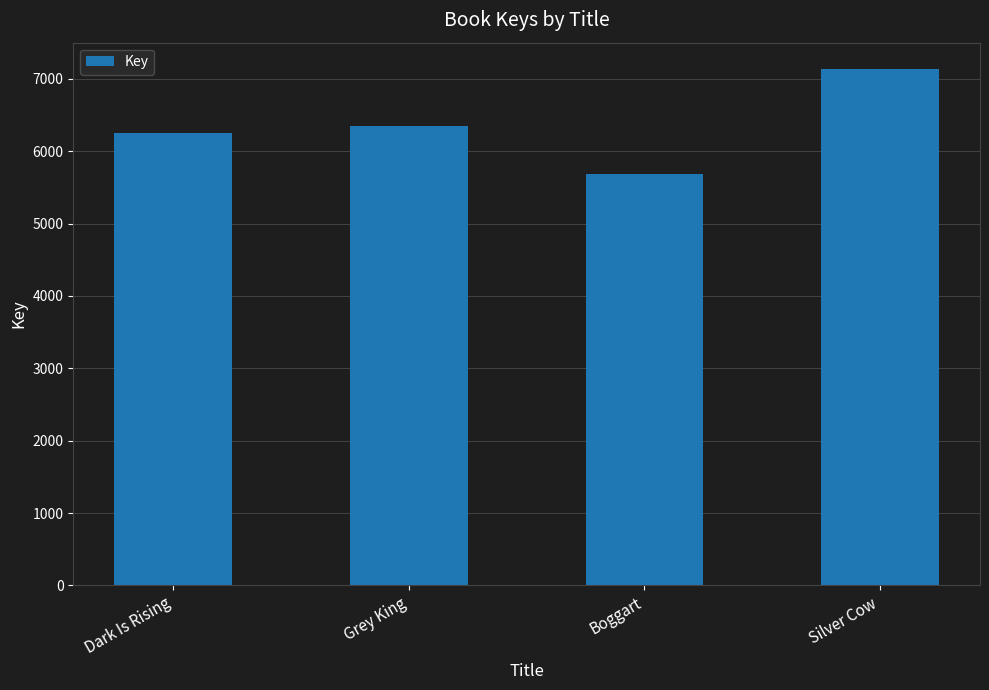

Rank the categories by value from highest to lowest.

Silver Cow, Grey King, Dark Is Rising, Boggart